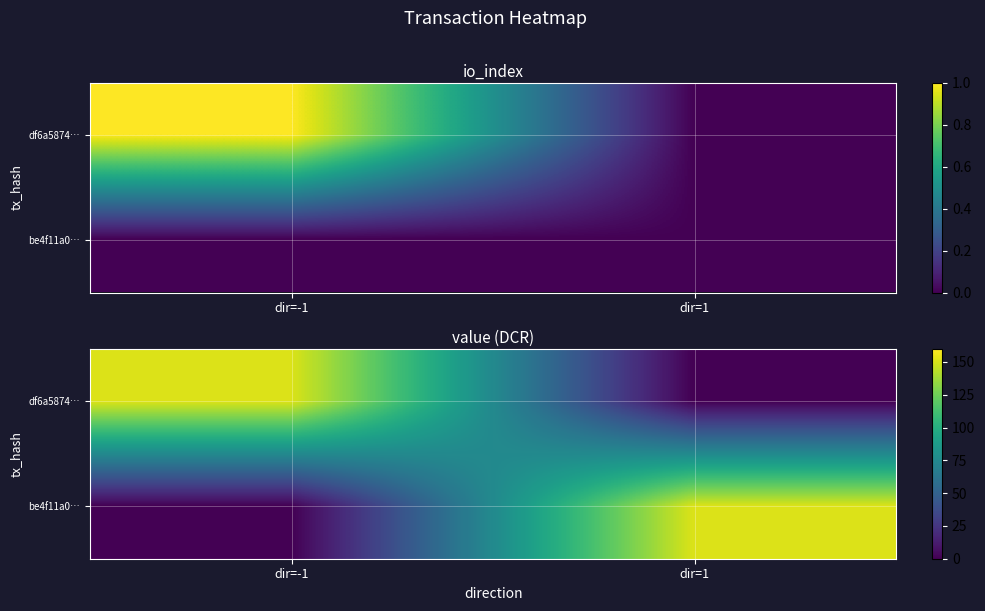

Rank the series by their maximum value, from highest to lowest.

df6a5874…, be4f11a0…